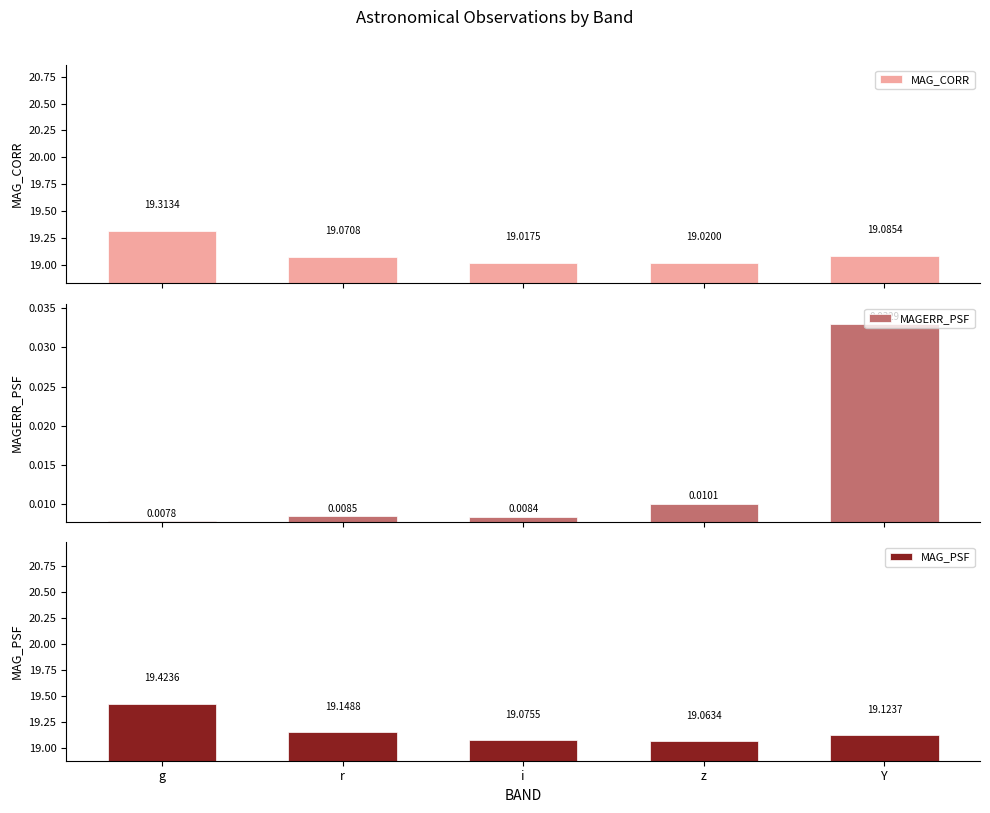

Between g and i, which series saw the biggest shift?

MAG_PSF